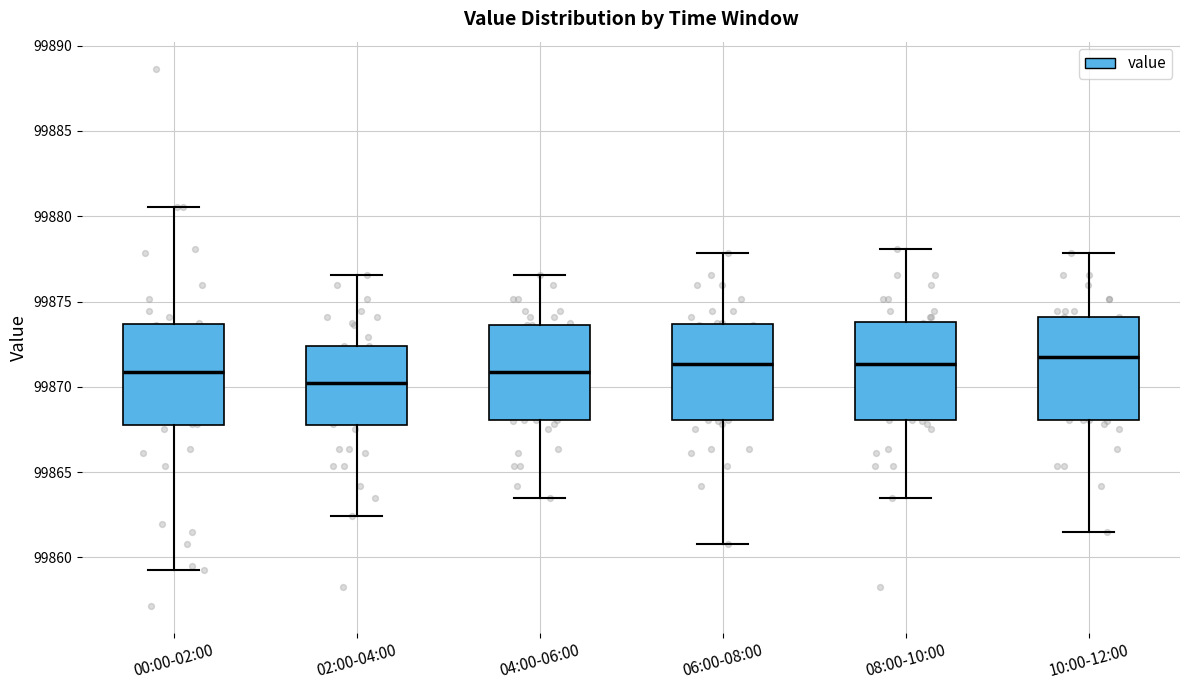

Reading left to right, read every box against the y-axis: the position of its median line, the range the box covers, and the ends of its whiskers. The values are not printed on the chart, so give them approximately, as read against the axis.

00:00-02:00: median 99871.0, box 99868.0 to 99873.5, whiskers 99859.5 to 99880.5
02:00-04:00: median 99870.5, box 99868.0 to 99872.5, whiskers 99862.5 to 99876.5
04:00-06:00: median 99871.0, box 99868.0 to 99873.5, whiskers 99863.5 to 99876.5
06:00-08:00: median 99871.5, box 99868.0 to 99873.5, whiskers 99861.0 to 99878.0
08:00-10:00: median 99871.5, box 99868.0 to 99874.0, whiskers 99863.5 to 99878.0
10:00-12:00: median 99872.0, box 99868.0 to 99874.0, whiskers 99861.5 to 99878.0